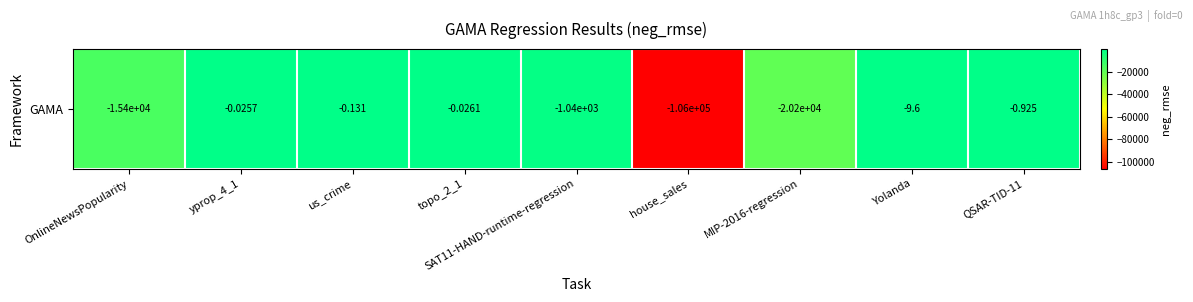

The value at yprop_4_1 is -0.0. True or false?

False